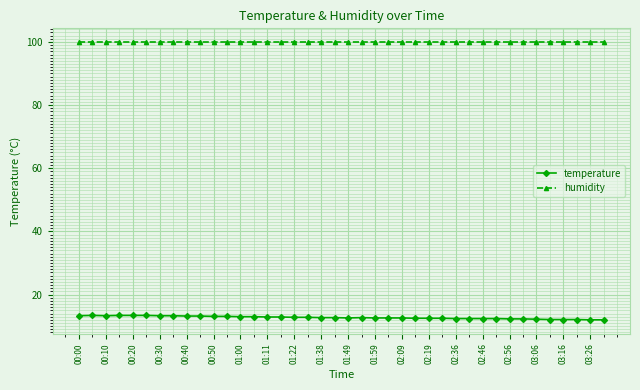

How many lines are shown in the chart?

2